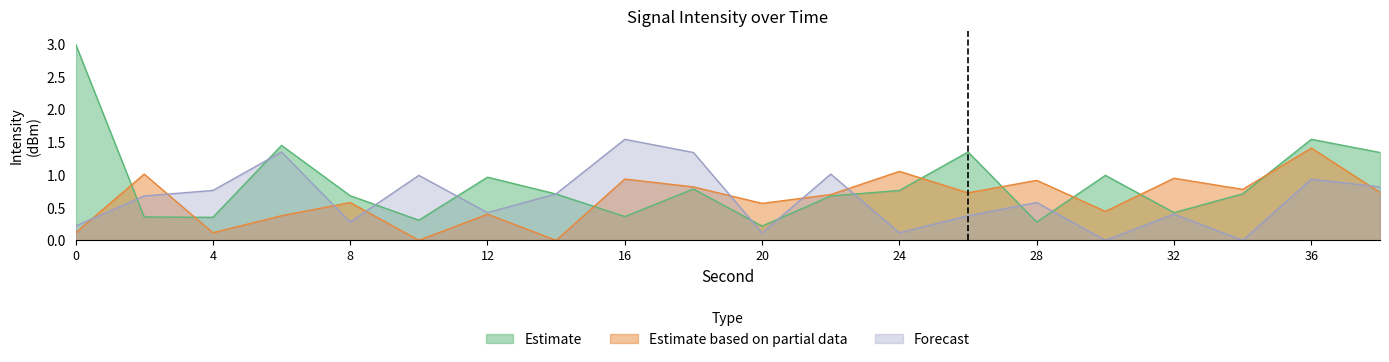

How many values in the Estimate based on partial data series exceed 0?

19